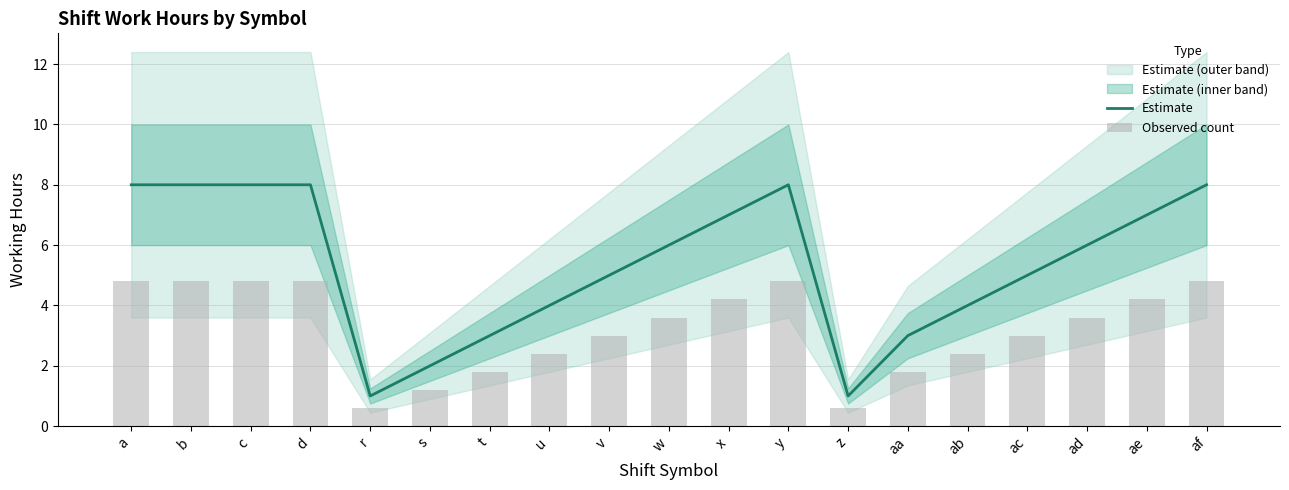

Which has a higher value, ac or ae?

ae